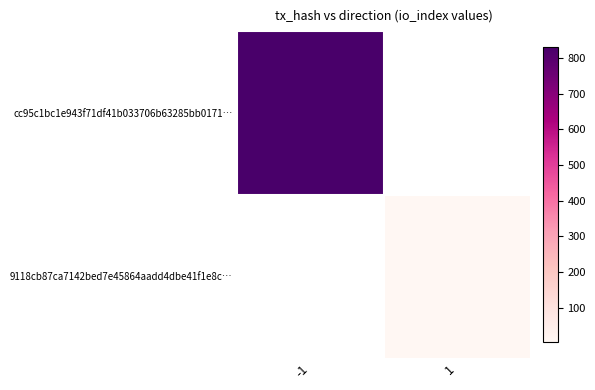

Between 1 and -1, which is larger?

-1